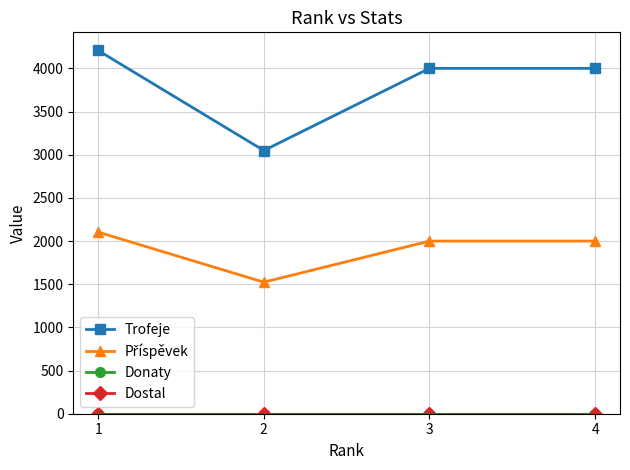

True or false: Dostal has a value of 0 at 1.

True